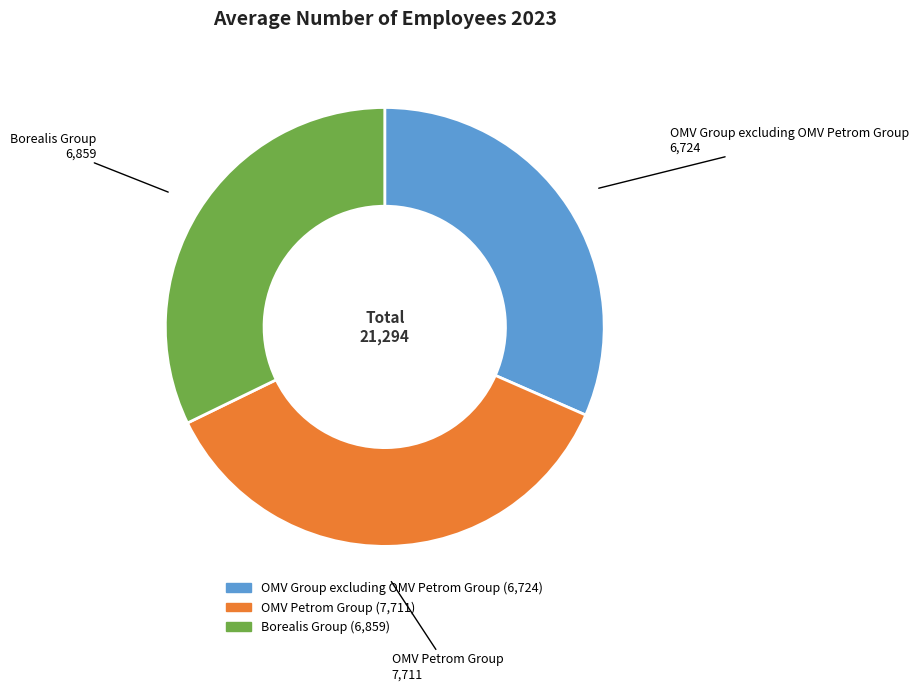

What is the largest slice in the pie chart?

OMV Petrom Group